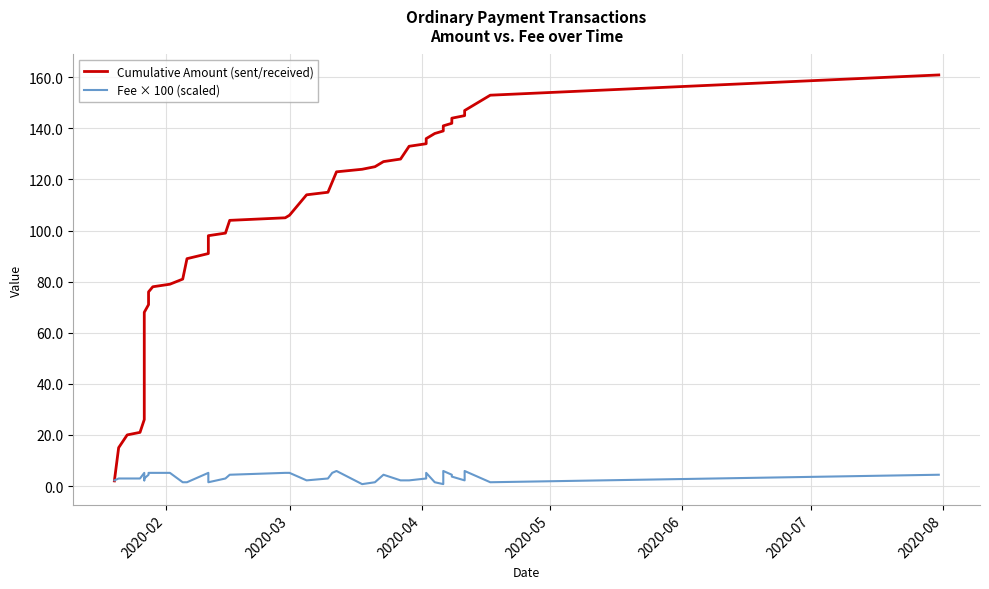

What is the value of the Cumulative Amount (sent/received) point at the 19th from the left?

106.0